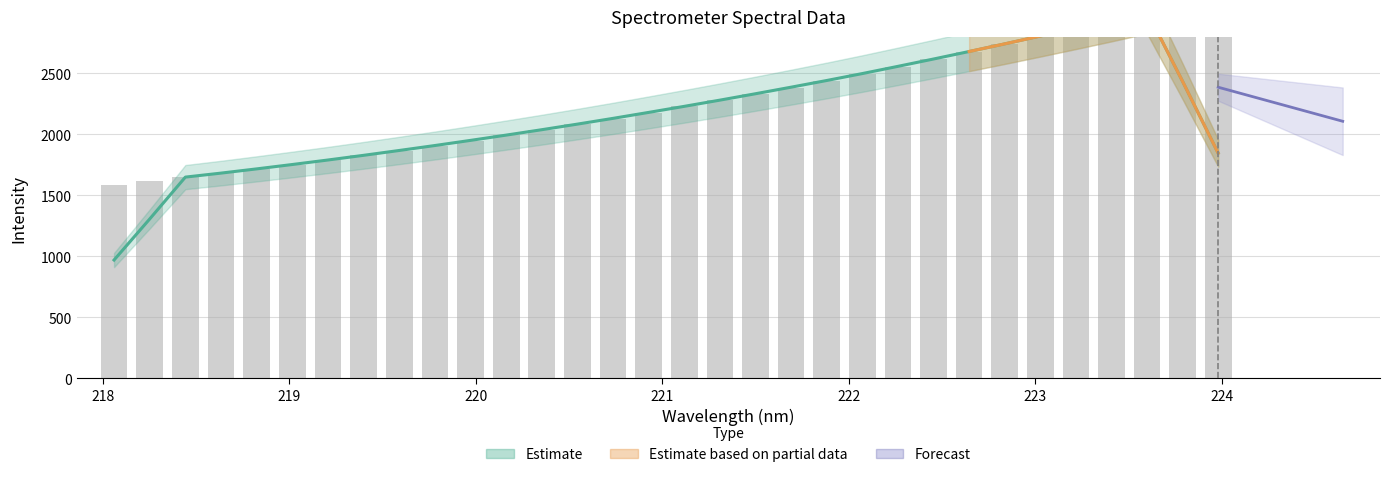

How many bars are there in total?

32